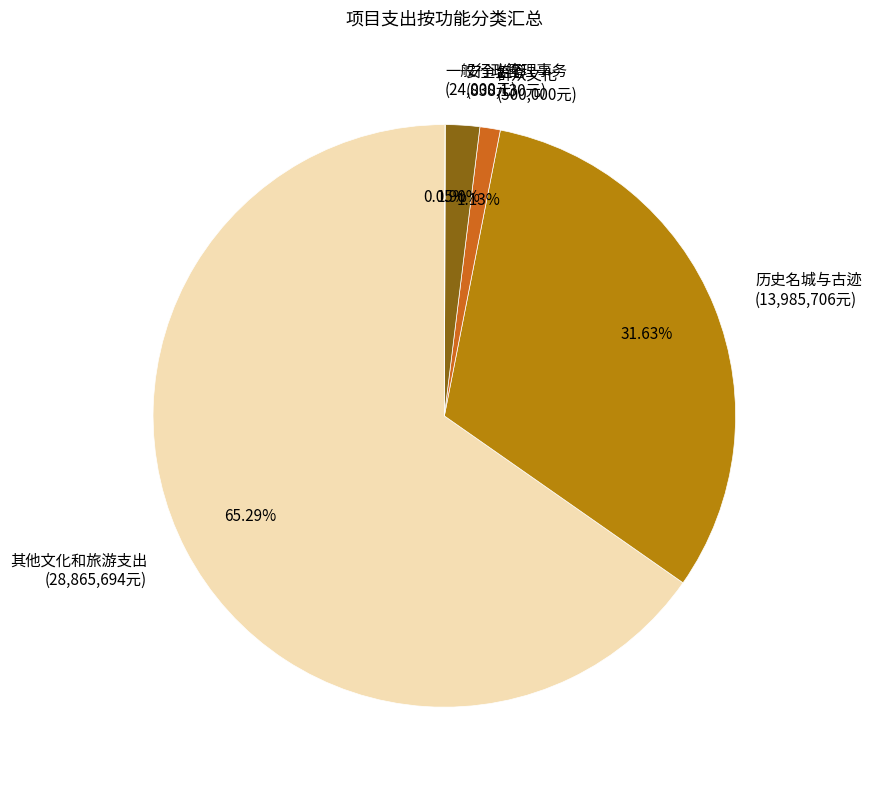

To the nearest percent, what is the combined percentage of 历史名城与古迹 and 安全监管?

34%